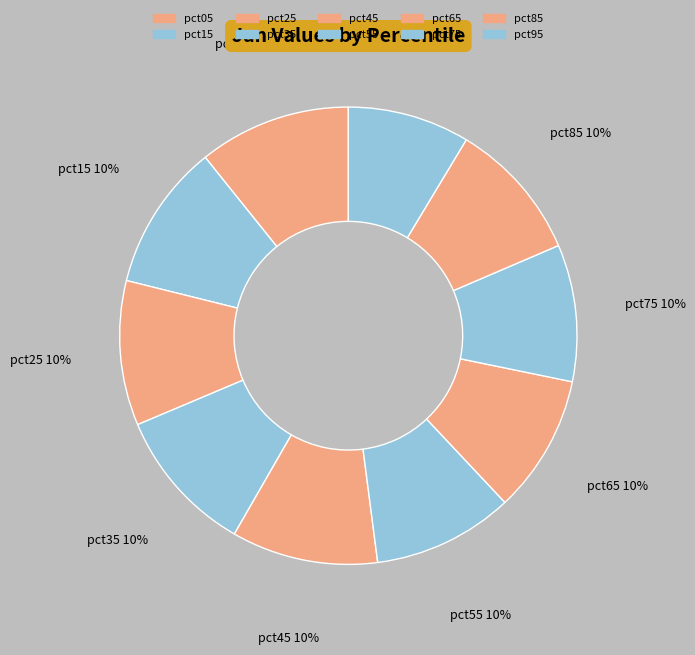

To the nearest percent, what portion does pct75 represent?

10%